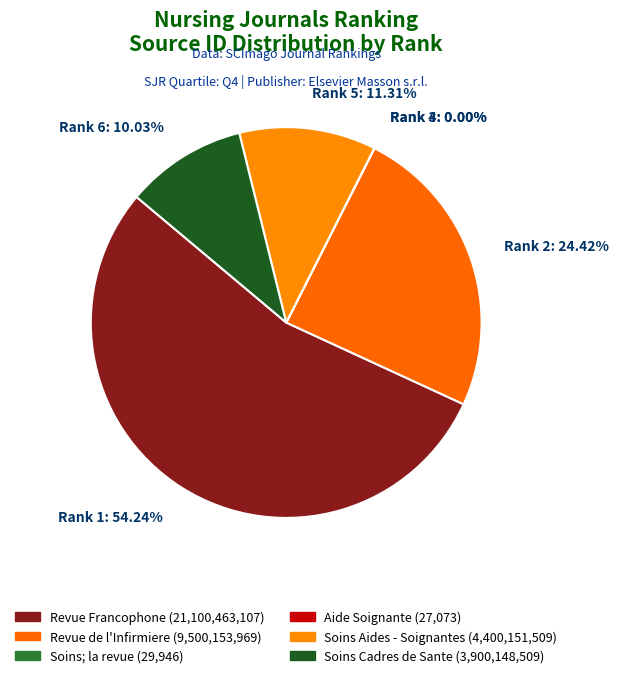

Between Rank 1: 54.24% and Rank 2: 24.42%, which is larger?

Rank 1: 54.24%